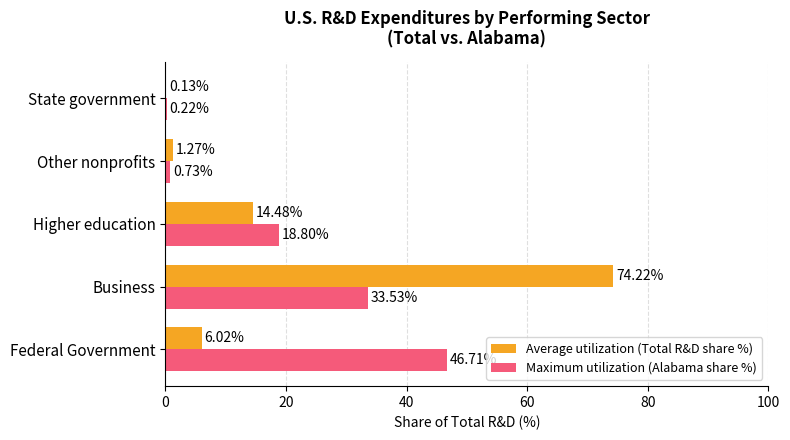

At which label is Average utilization (Total R&D share %) closest to 37?

Higher education